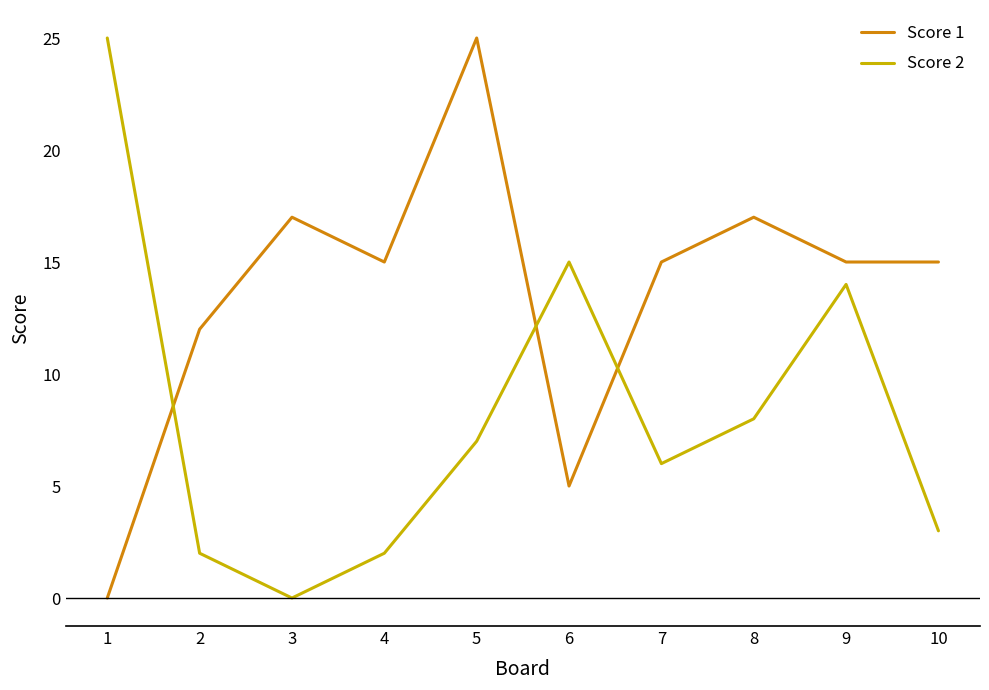

List the series in order of their overall mean, highest first.

Score 1, Score 2